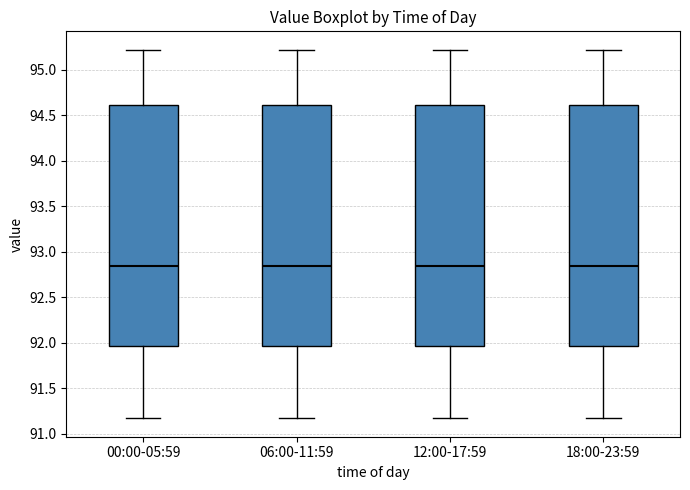

Reading left to right, read every box against the y-axis: the position of its median line, the range the box covers, and the ends of its whiskers. The values are not printed on the chart, so give them approximately, as read against the axis.

00:00-05:59: median 92.85, box 91.95 to 94.60, whiskers 91.15 to 95.20
06:00-11:59: median 92.85, box 91.95 to 94.60, whiskers 91.15 to 95.20
12:00-17:59: median 92.85, box 91.95 to 94.60, whiskers 91.15 to 95.20
18:00-23:59: median 92.85, box 91.95 to 94.60, whiskers 91.15 to 95.20